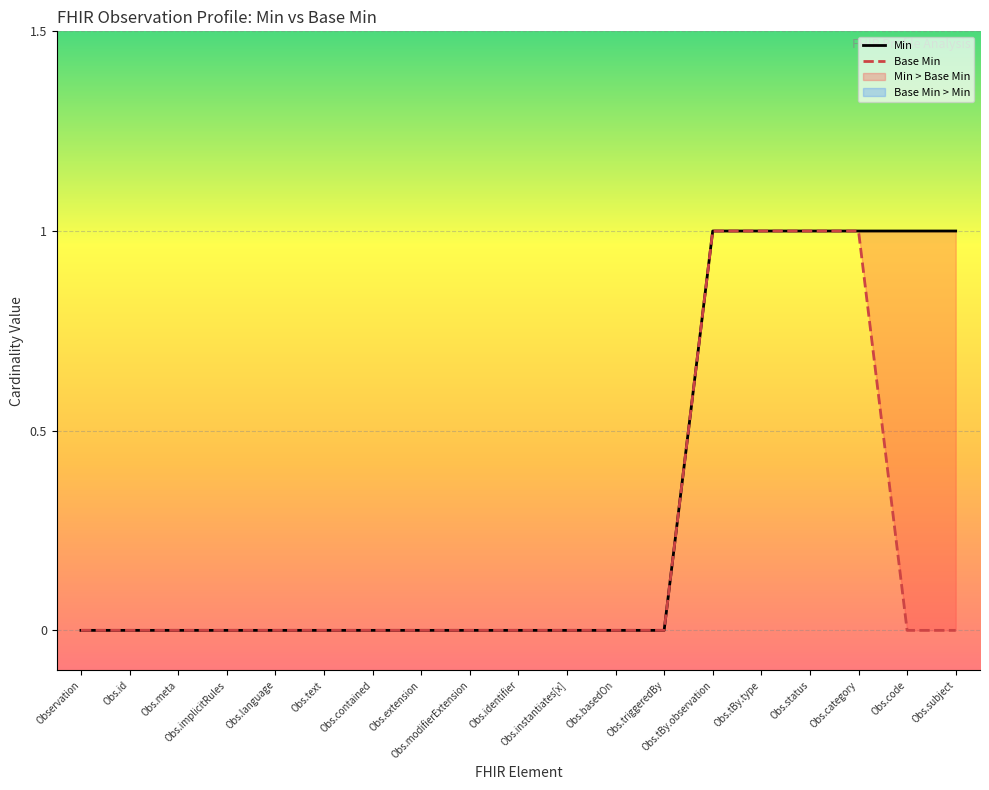

Does the chart display data point markers on the line(s)?

No